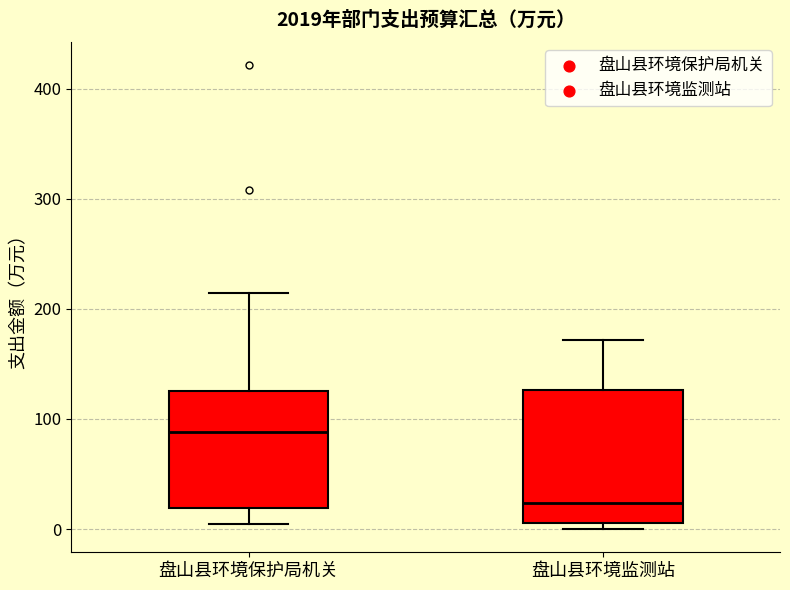

Which box has the highest median line?

盘山县环境保护局机关